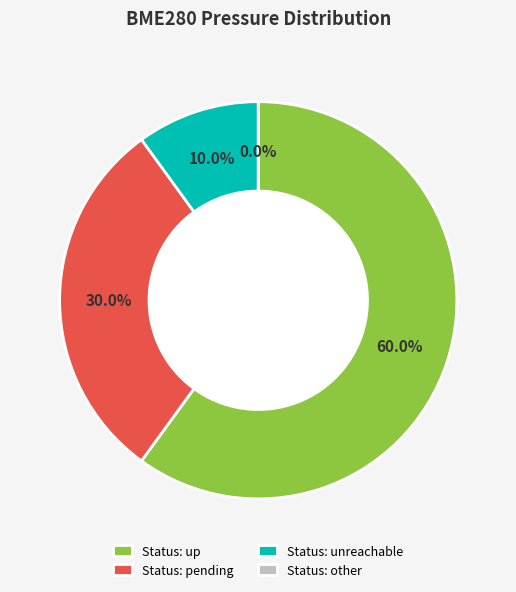

The 00:13 slice represents 1% of the pie. True or false?

False